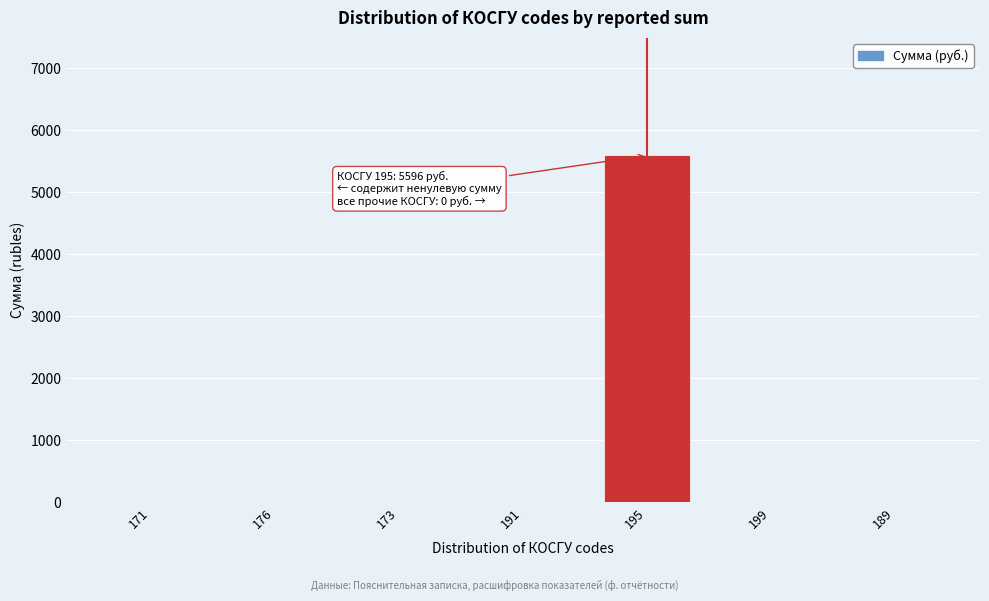

Reading right to left, list all the values displayed in this chart.

189=0	199=0	195=5596	191=0	173=0	176=0	171=0